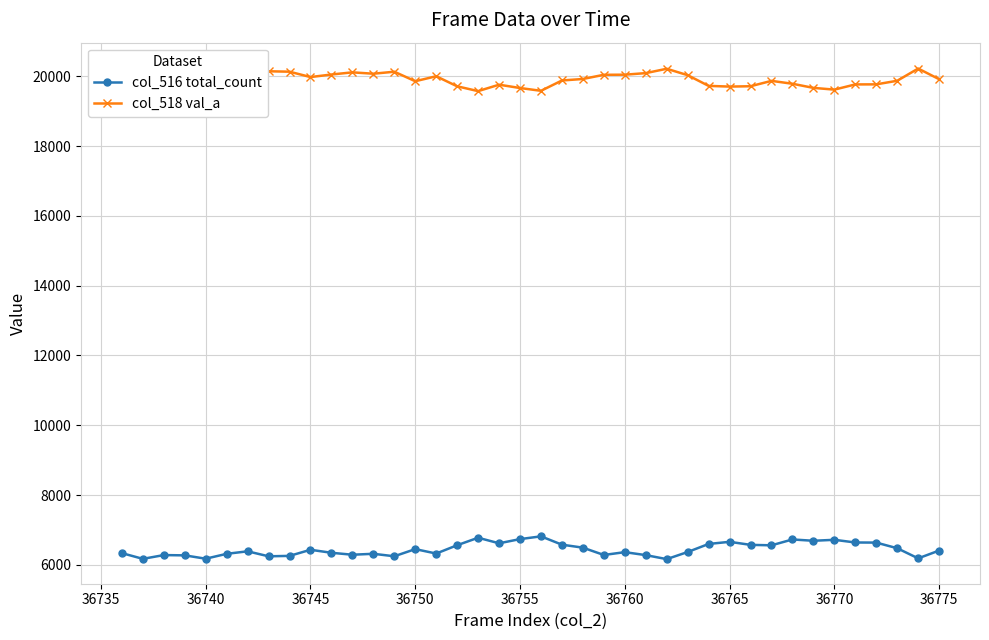

The value of col_516 total_count at 36755 is 6736. True or false?

True